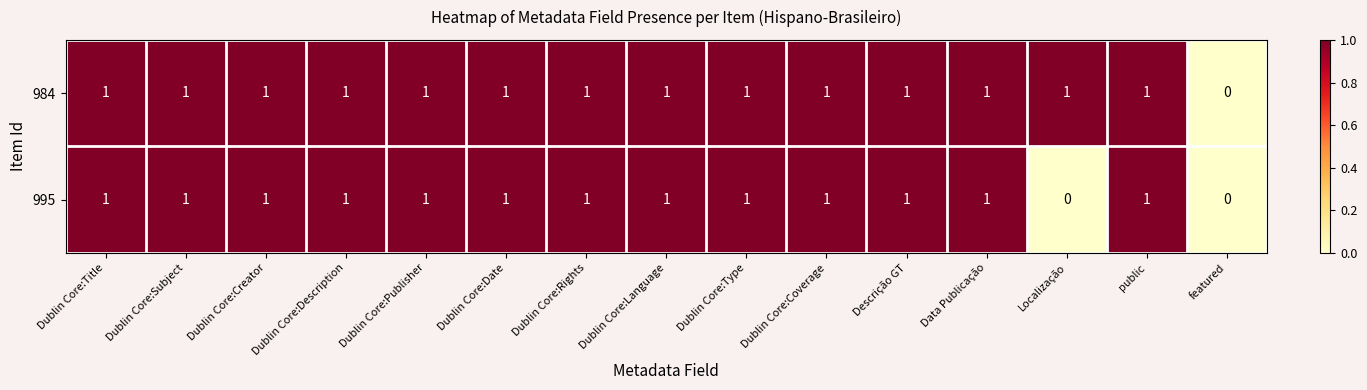

How many categories are shown in the chart?

15